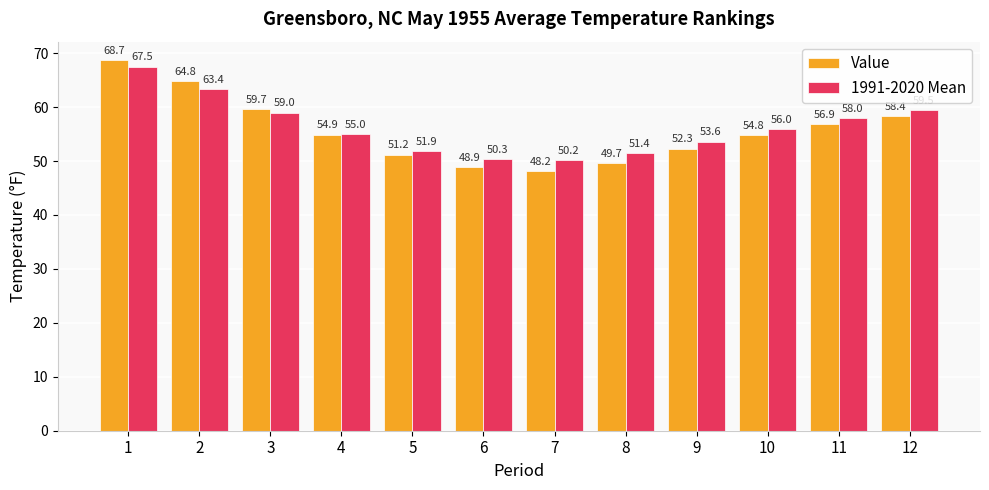

Is the value of 1991-2020 Mean at 1 greater than the value of Value at 3?

Yes